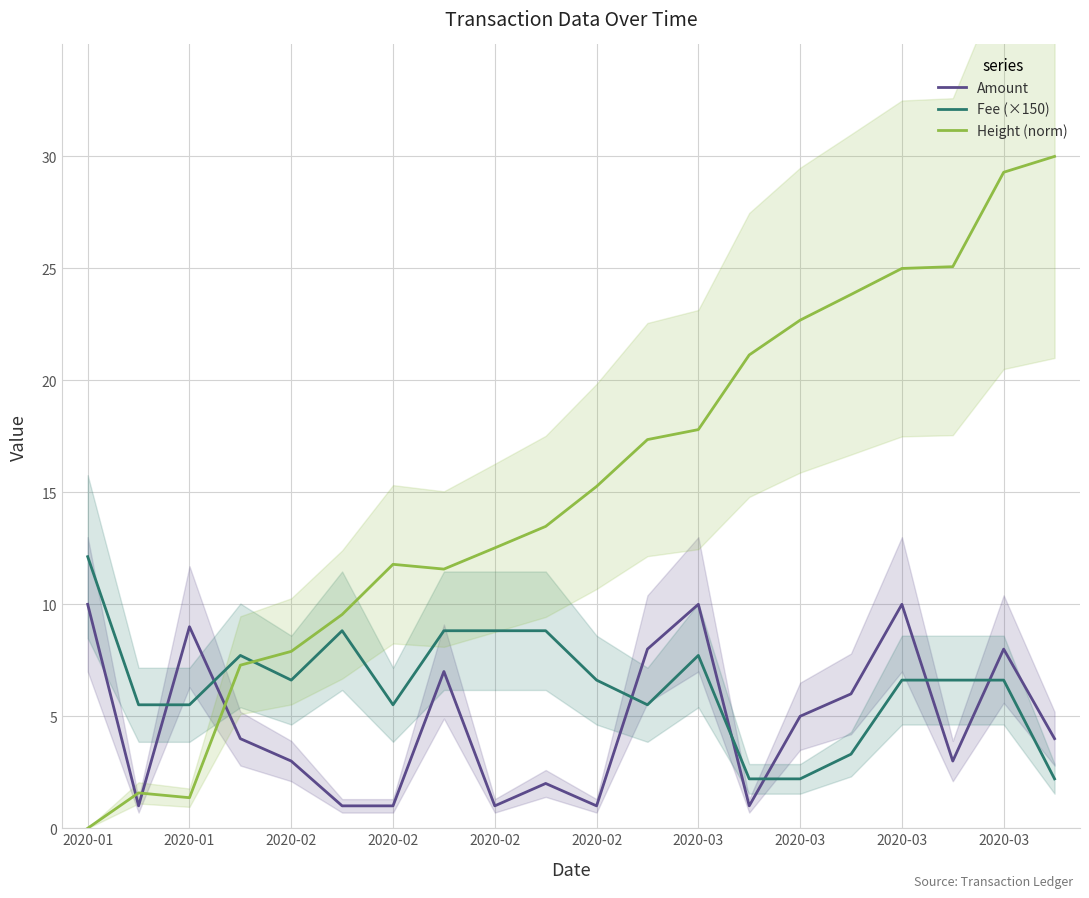

What is the label of the 5th point from the left?

2020-02